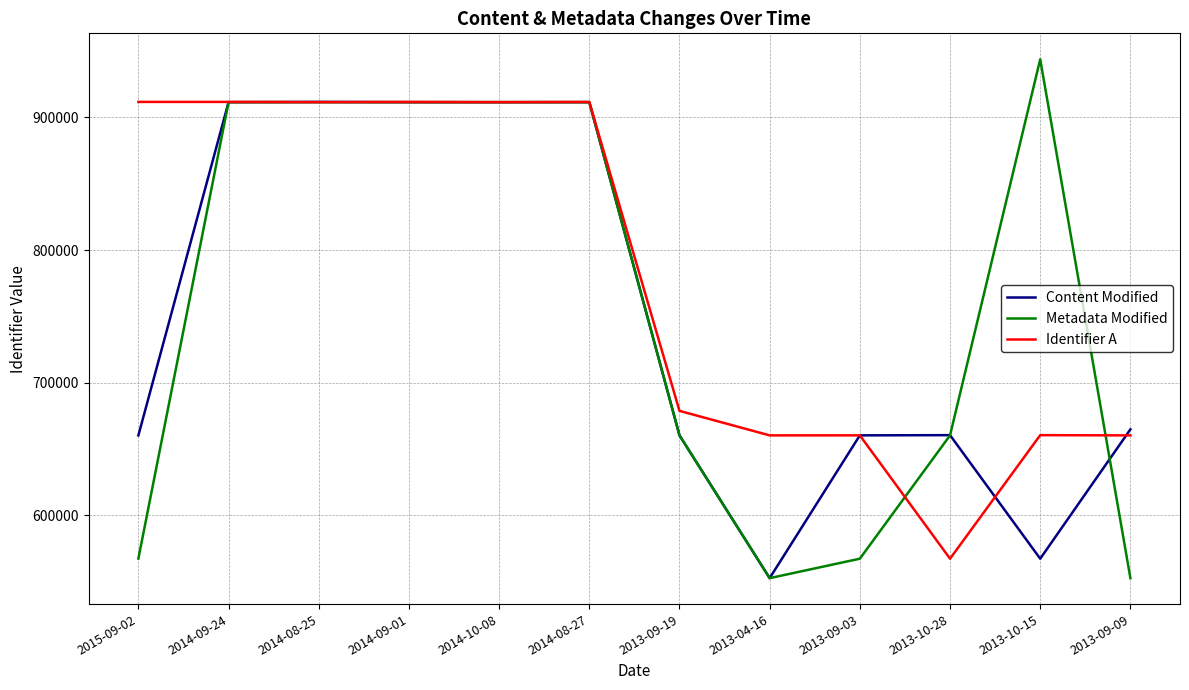

What is the maximum value for Identifier A?

911697